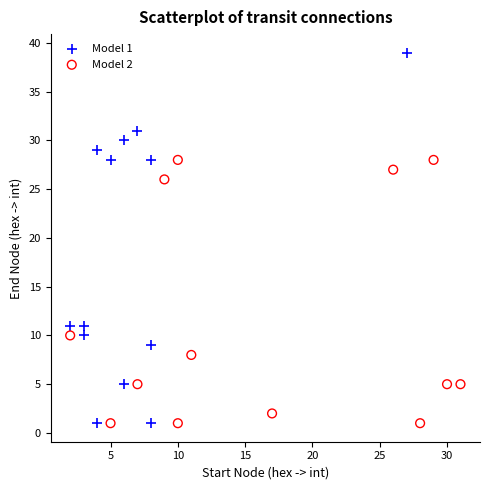

Which series has the largest Y range (max minus min)?

Model 1